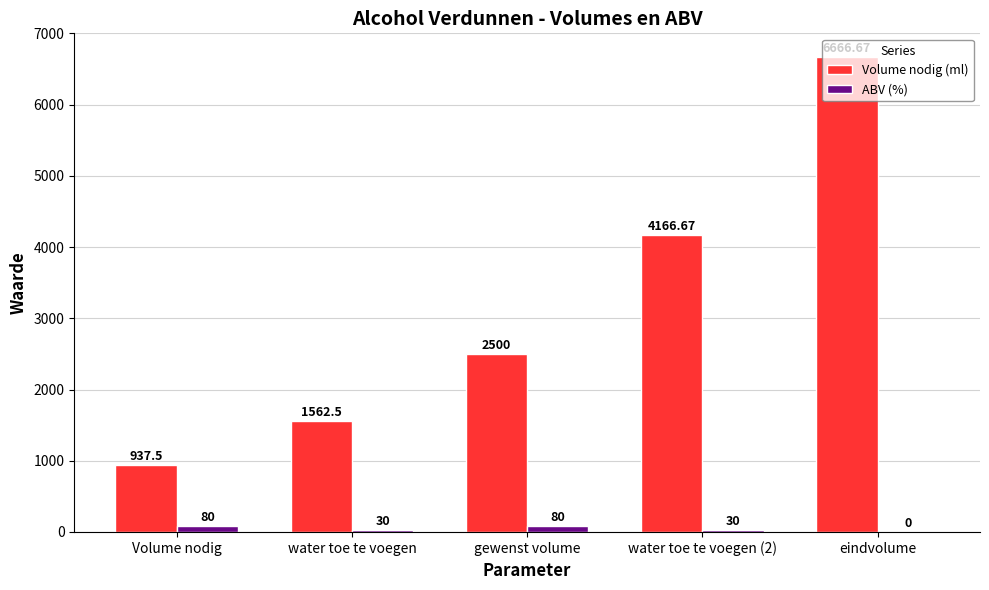

True or false: Volume nodig (ml) has a value of 938.0 at water toe te voegen.

False